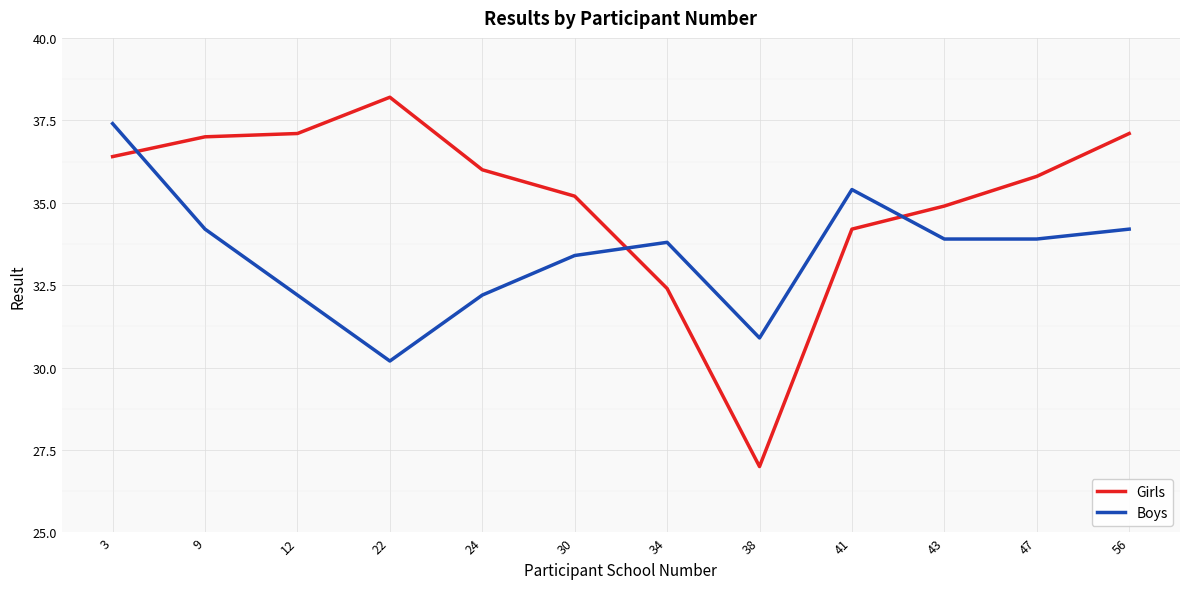

How many lines are shown in the chart?

2